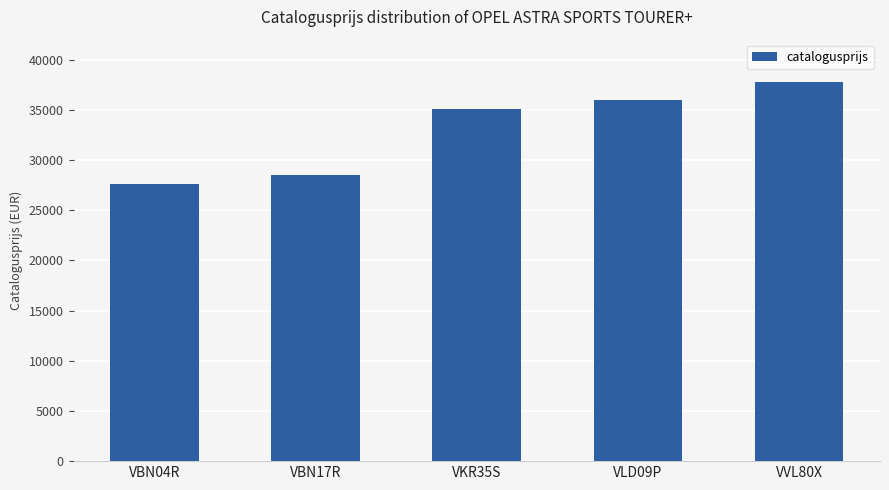

Reading left to right, list all the values displayed in this chart.

27575	28522	35053	35968	37828